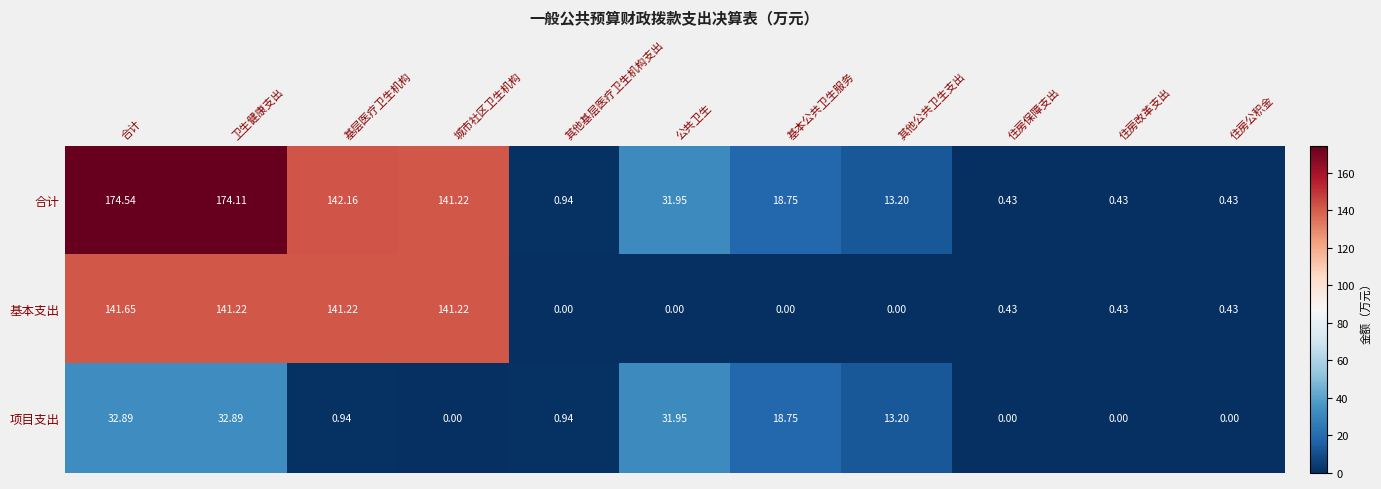

Which category has the highest value in the 合计 series?

合计